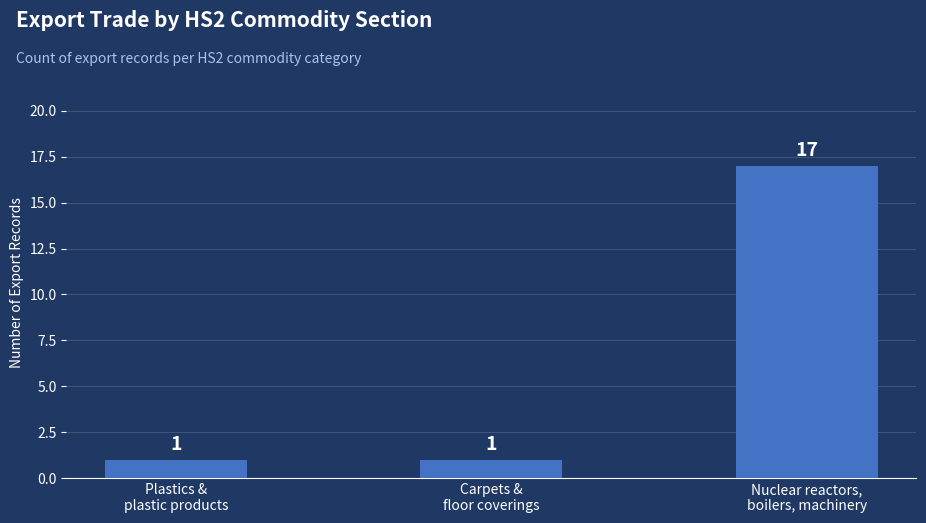

Reading right to left, list all the values displayed in this chart.

17	1	1